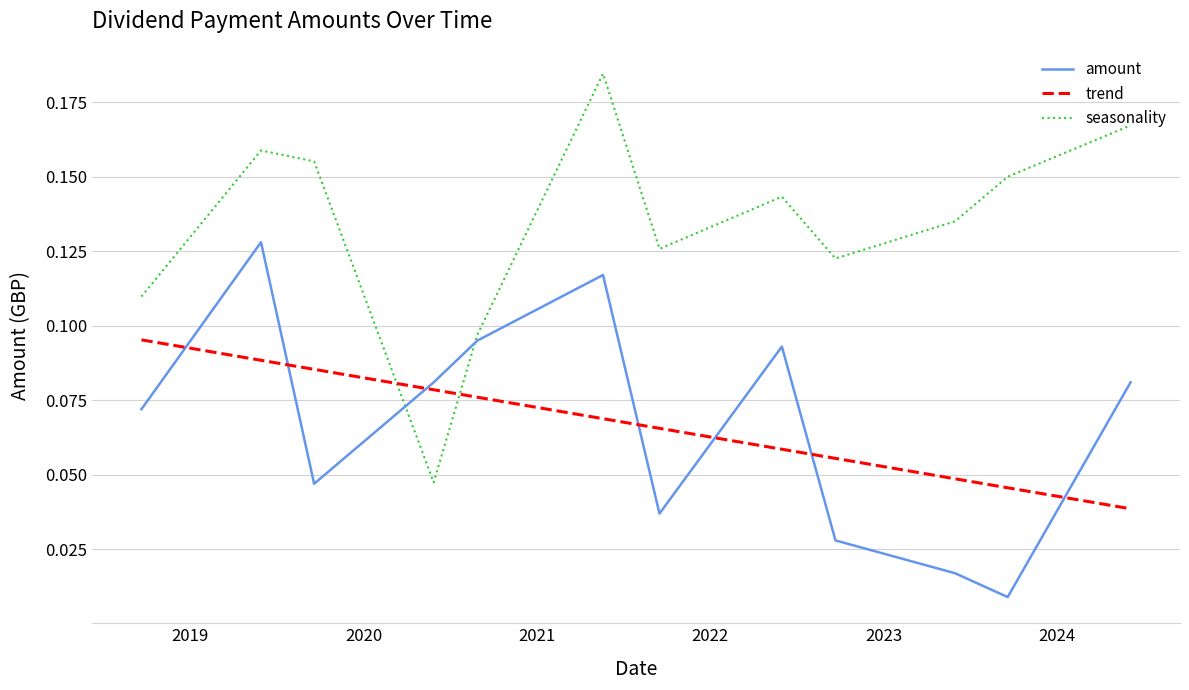

Which series has the largest total across all categories?

seasonality